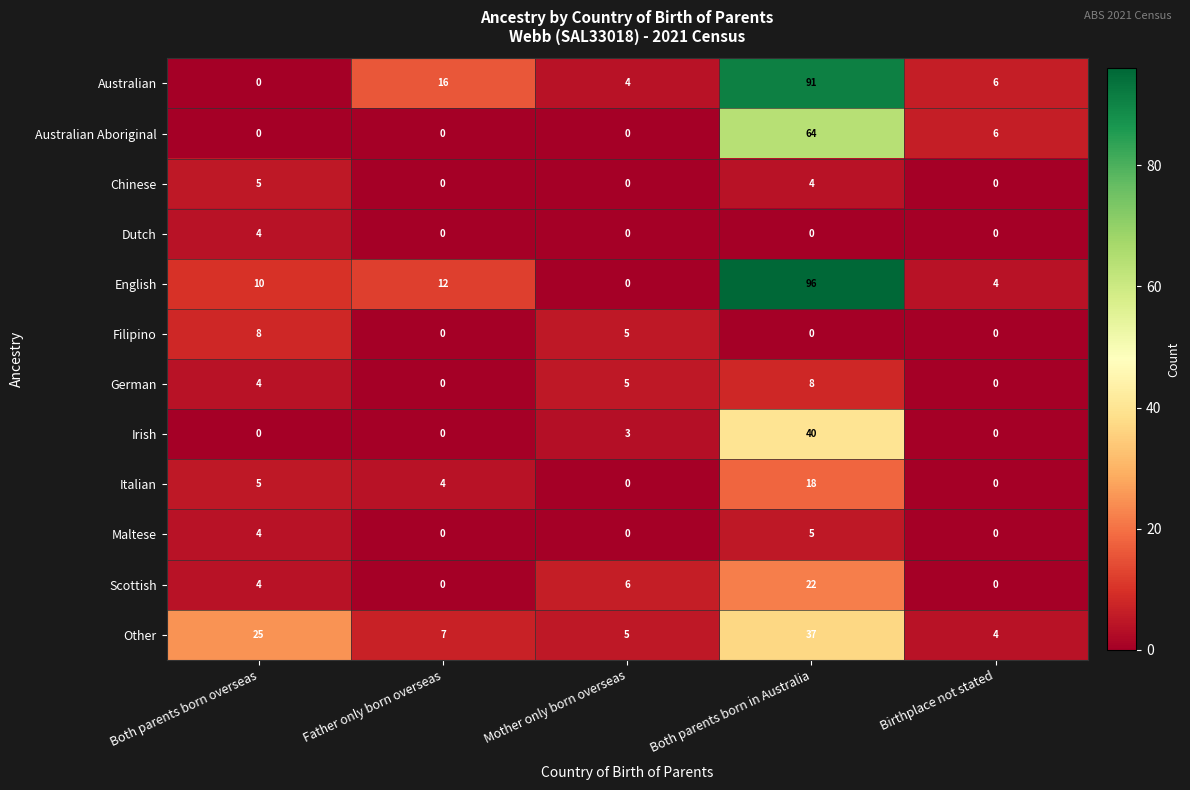

The Irish series shows -26 at Both parents born overseas. True or false?

False